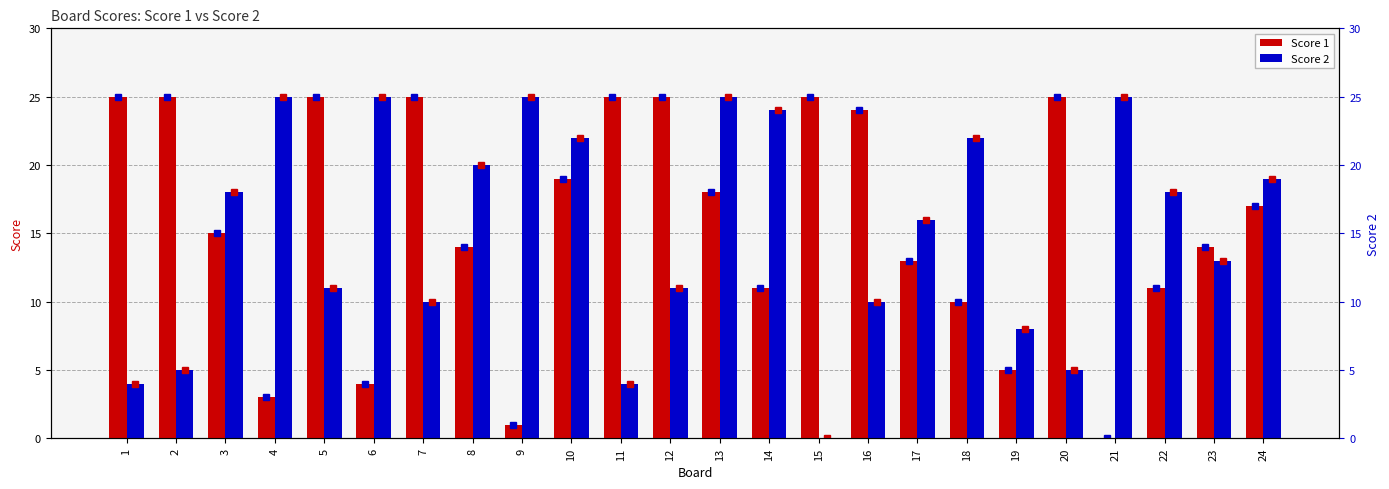

What is the greatest value displayed?

25